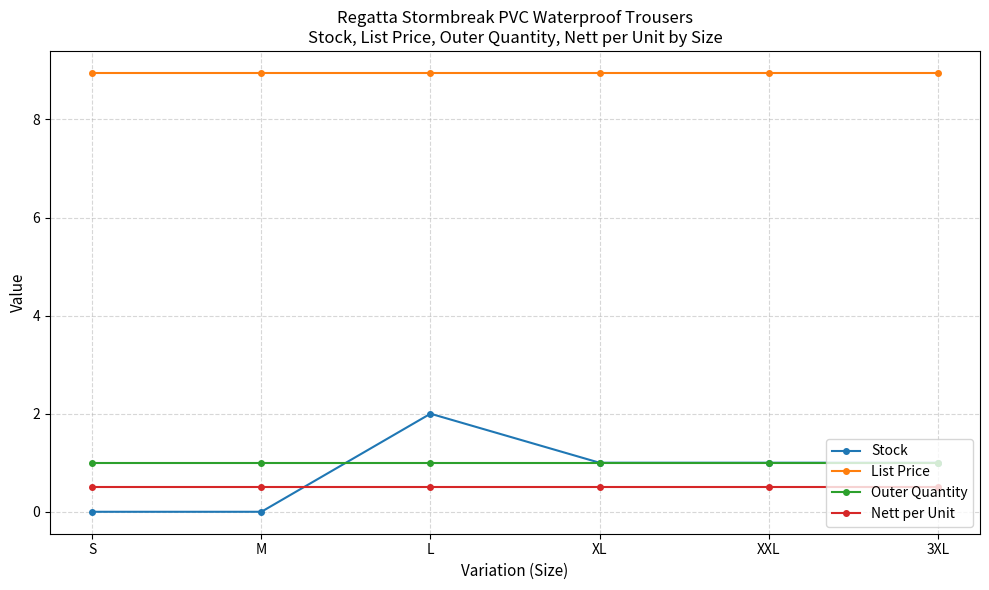

What is the sum of all Stock values?

5.0